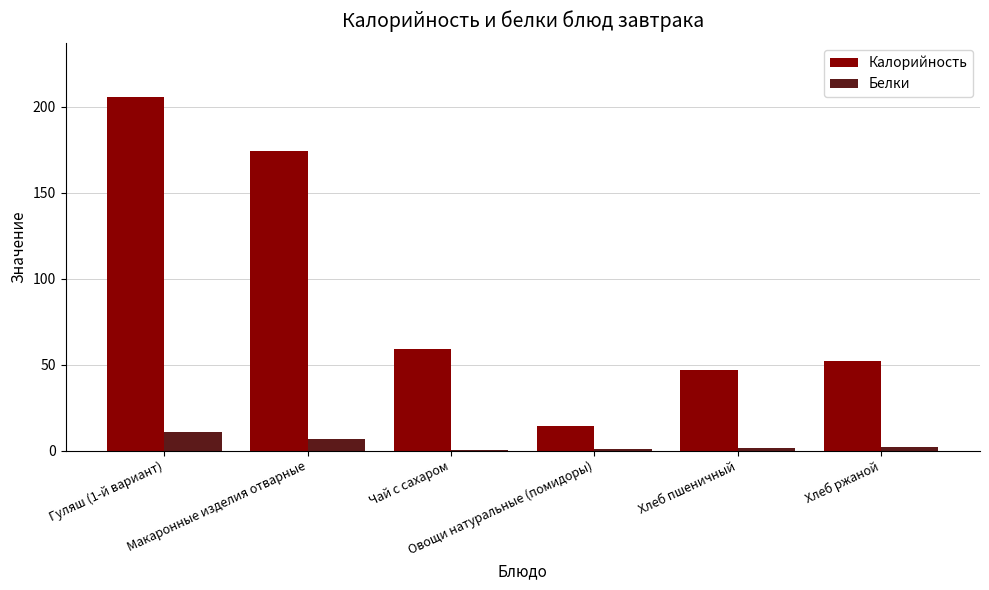

How many data points does each series have?

6